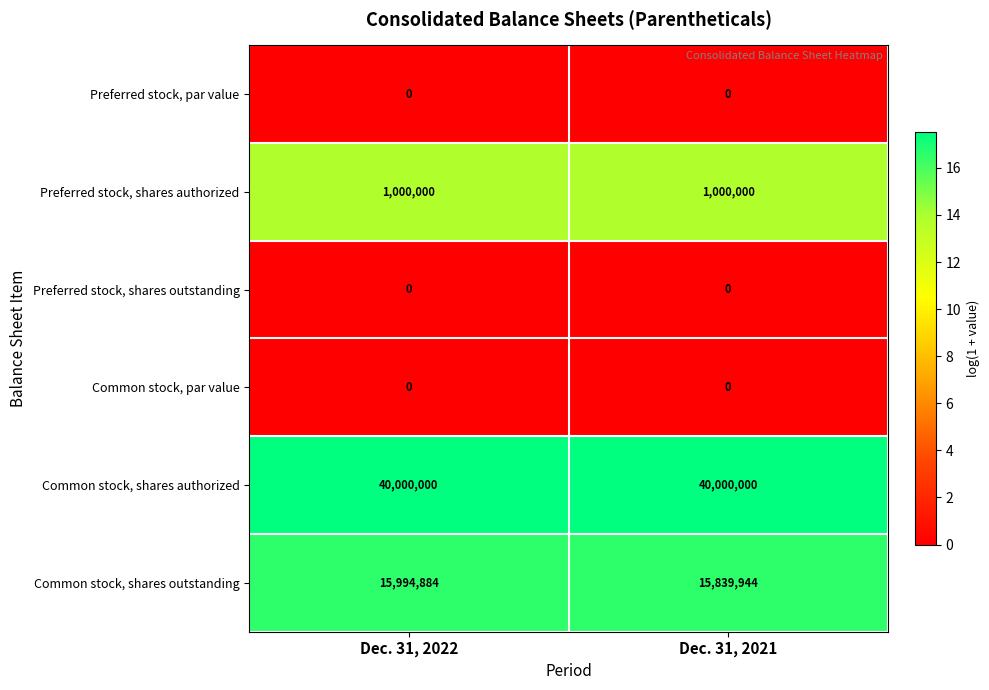

Reading right to left, what are all the values shown in this chart?

Preferred stock, par value: Dec. 31, 2021=0	Dec. 31, 2022=0
Preferred stock, shares authorized: Dec. 31, 2021=1000000	Dec. 31, 2022=1000000
Preferred stock, shares outstanding: Dec. 31, 2021=0	Dec. 31, 2022=0
Common stock, par value: Dec. 31, 2021=0	Dec. 31, 2022=0
Common stock, shares authorized: Dec. 31, 2021=40000000	Dec. 31, 2022=40000000
Common stock, shares outstanding: Dec. 31, 2021=15839944	Dec. 31, 2022=15994884